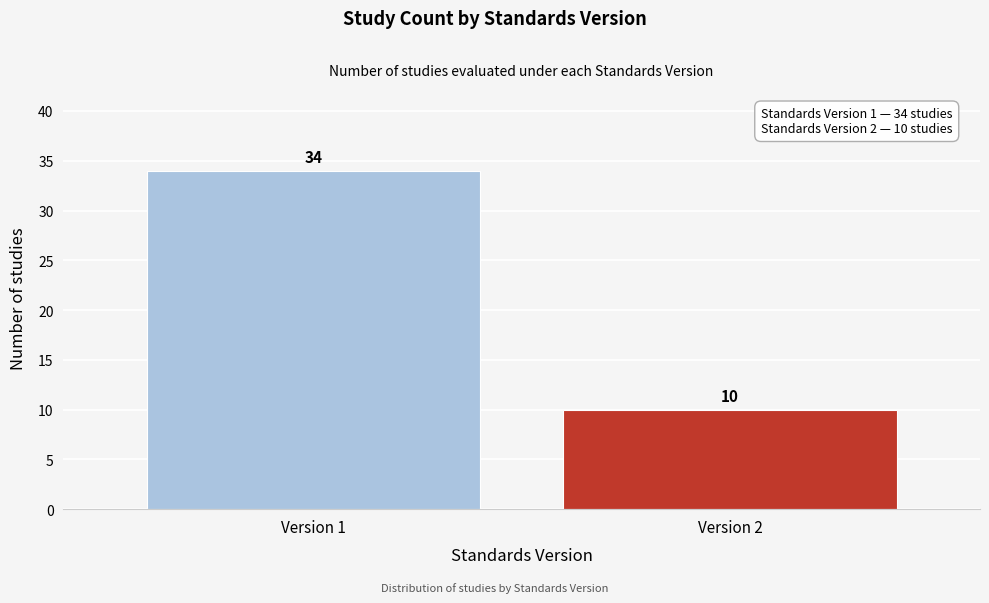

Reading right to left, what are all the values shown in this chart?

Version 2=10	Version 1=34